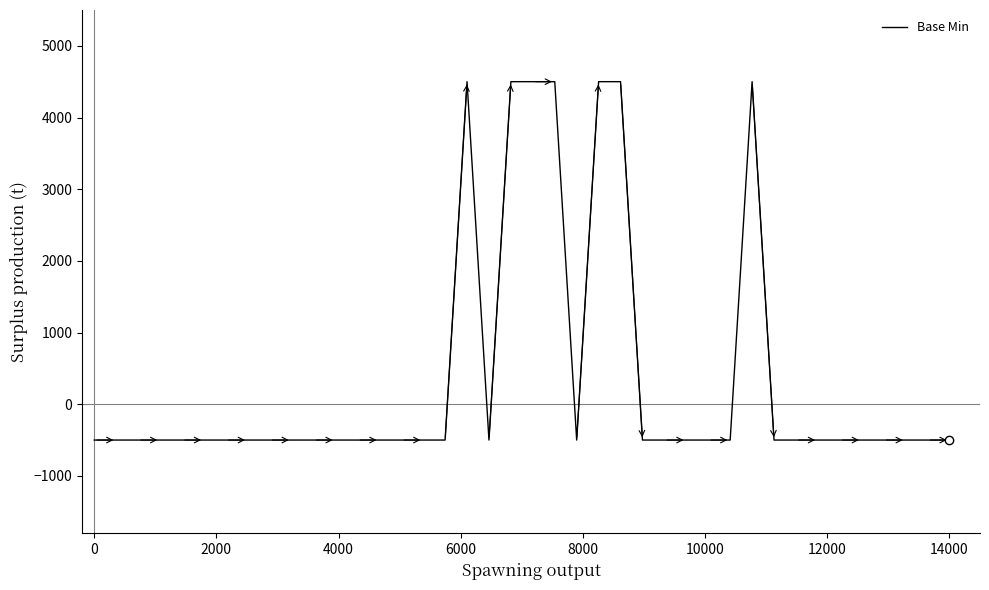

Does the chart display data point markers on the line(s)?

No